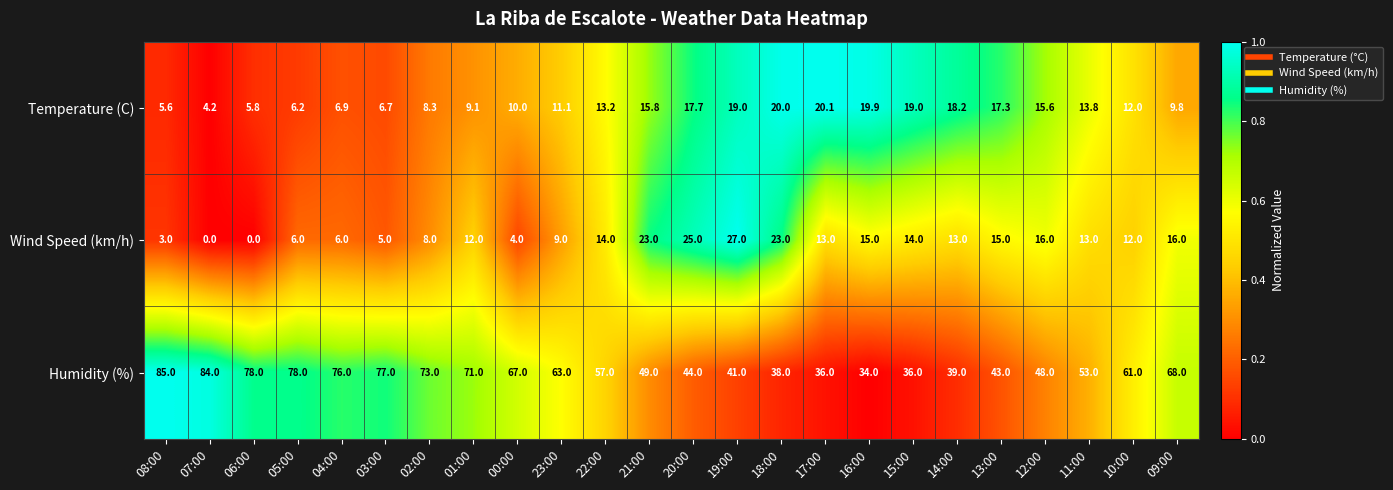

Which series changed the most between 05:00 and 21:00?

Humidity (%)